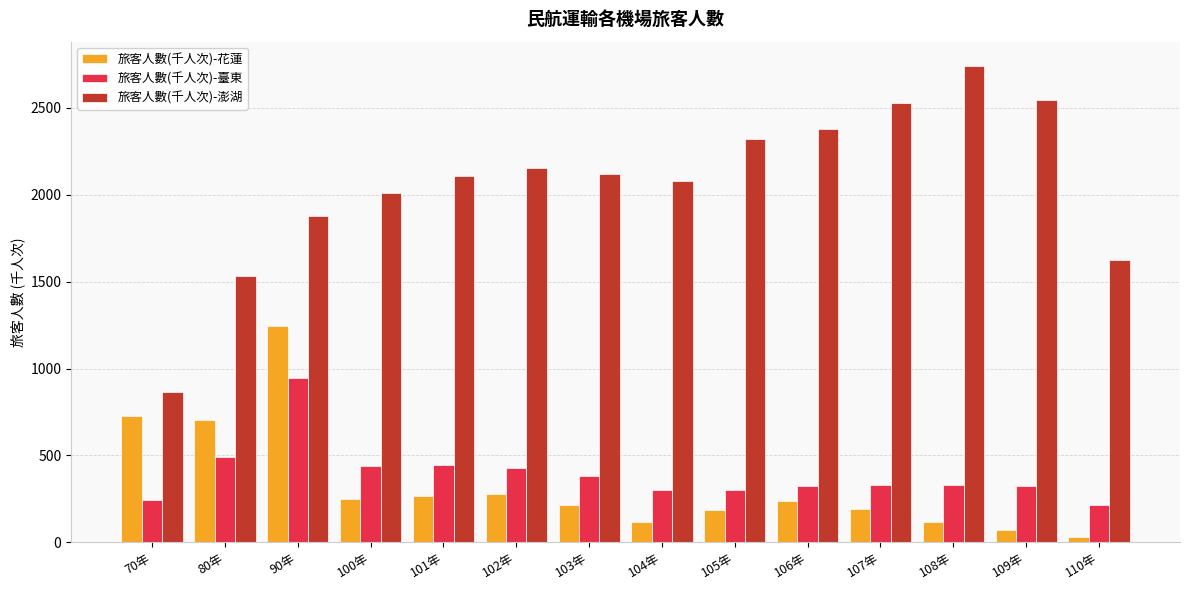

Between 100年 and 109年, which series saw the biggest shift?

旅客人數(千人次)-澎湖